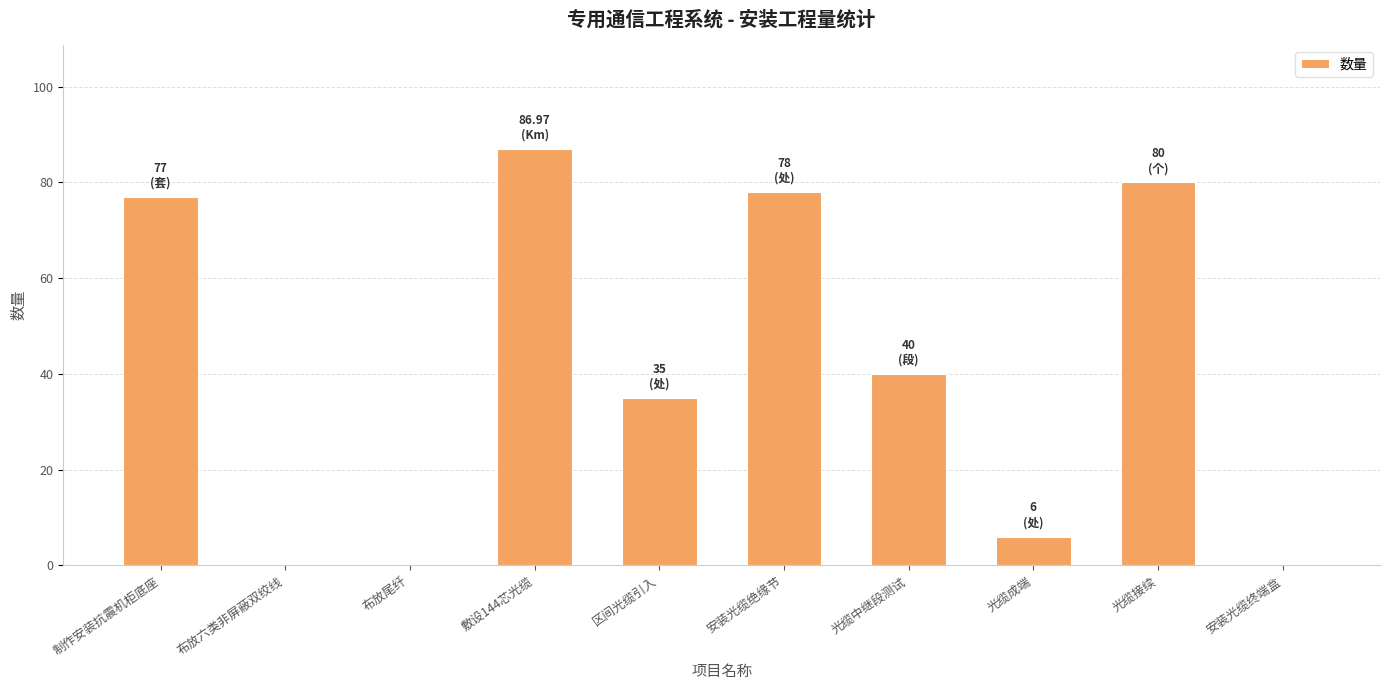

Does the chart contain stacked bars?

No